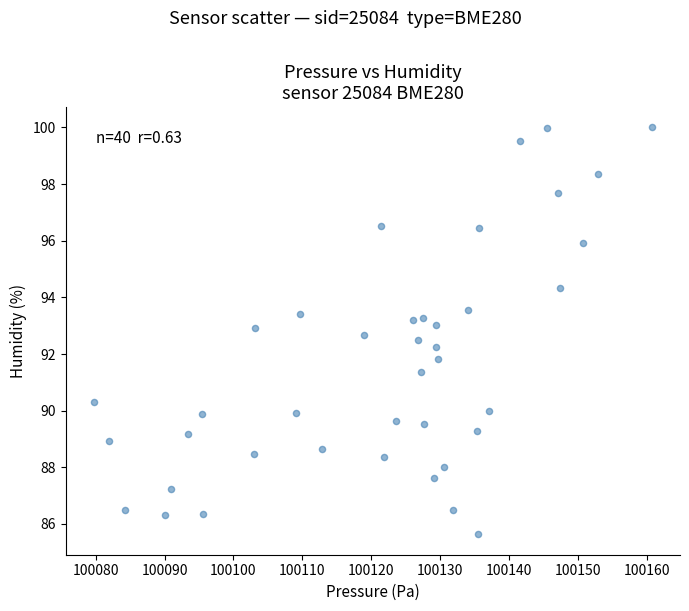

What is the range of X values (max minus min)?

81.0